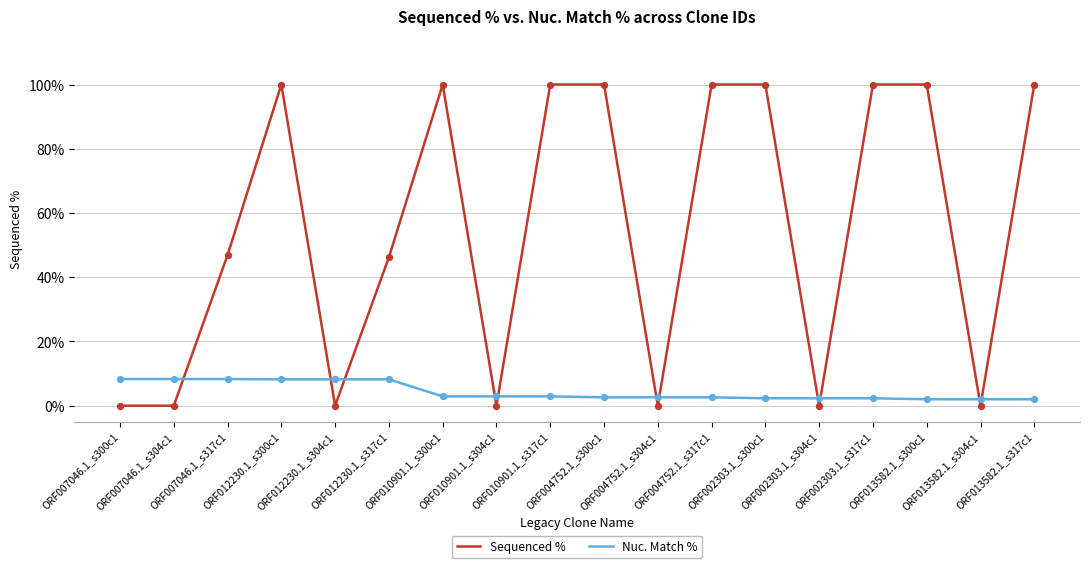

Which series has the largest range (max minus min)?

Sequenced %